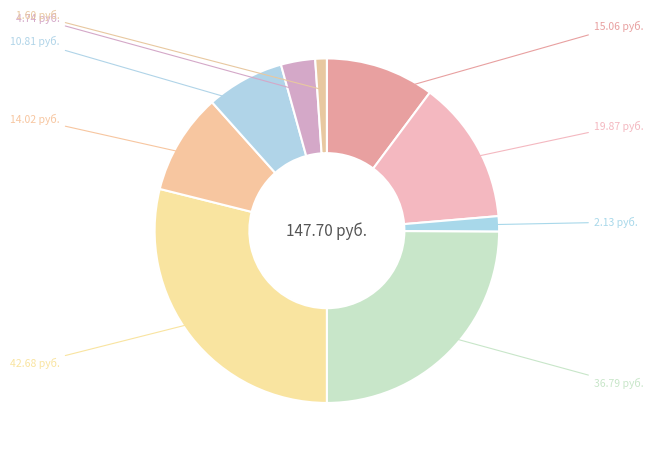

Count the number of slices in the pie.

9